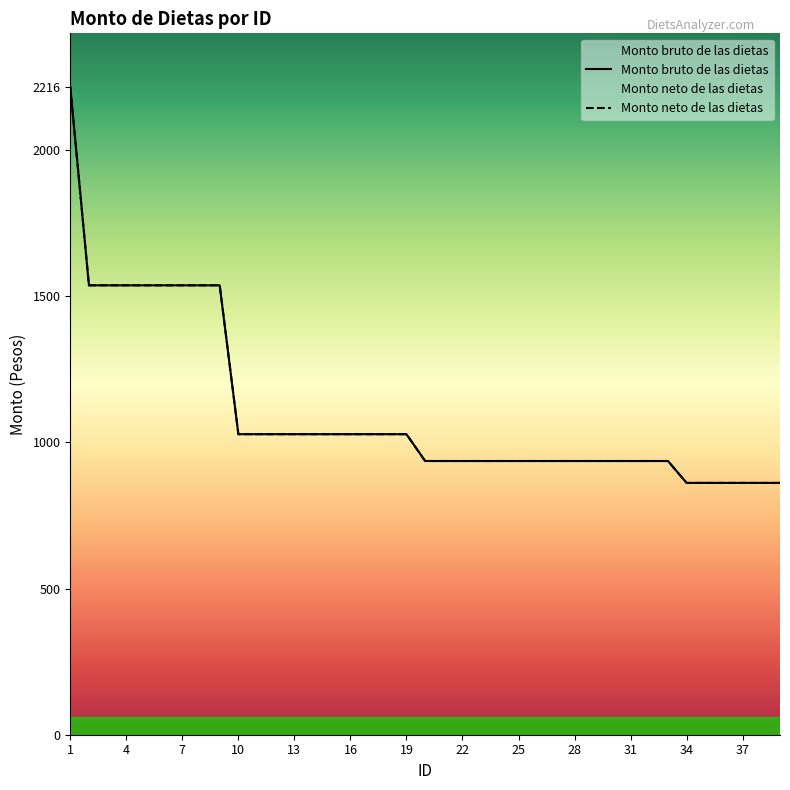

At which label is Monto neto de las dietas closest to 1539?

2